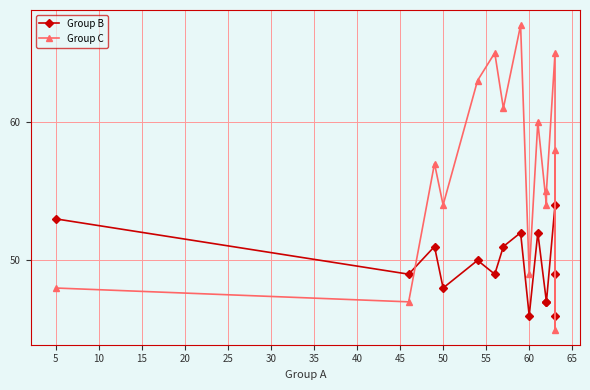

What is the total value across all series at 50?

102